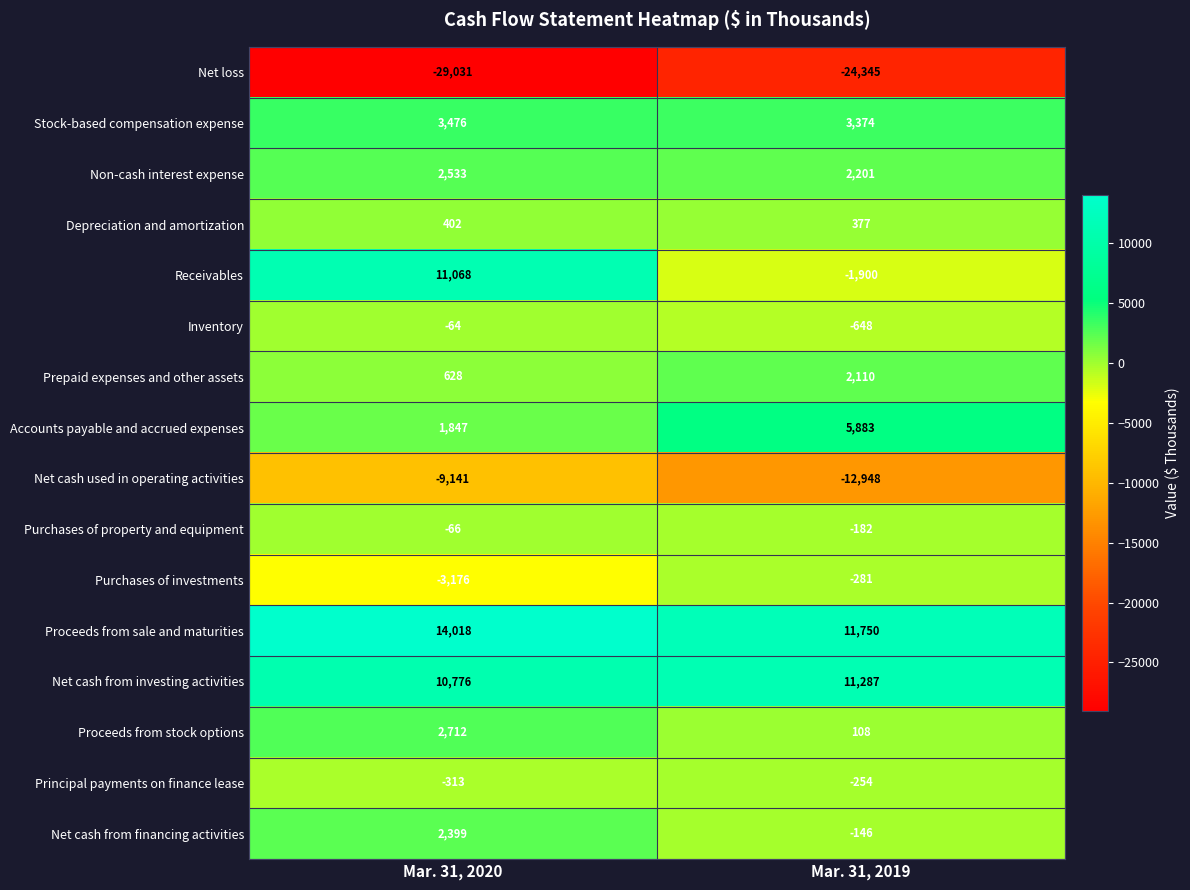

What value does the Purchases of investments series have at Mar. 31, 2019, to the nearest 100?

-300